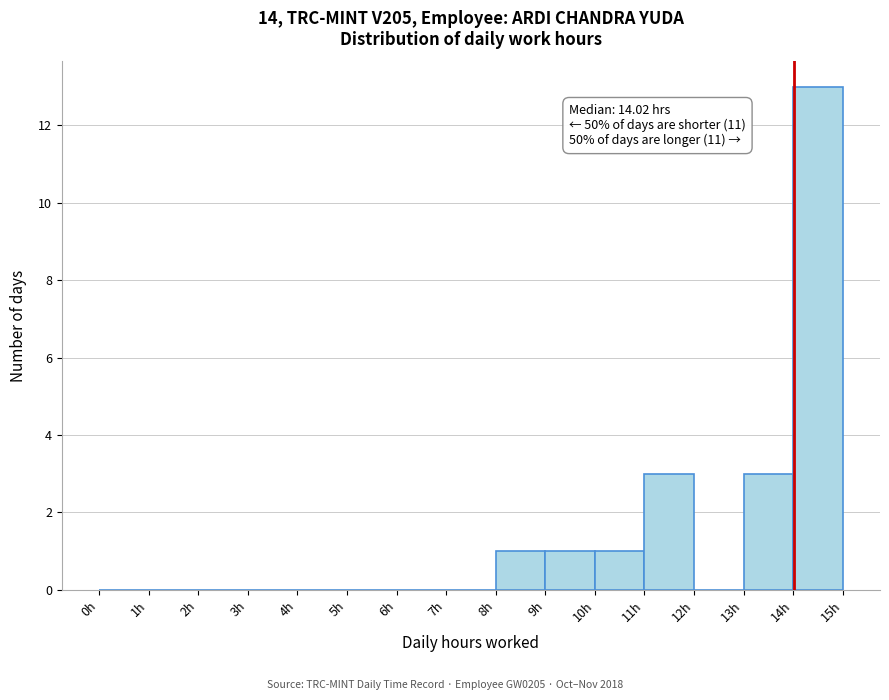

Which range on the x-axis has the tallest bar?

14 to 15